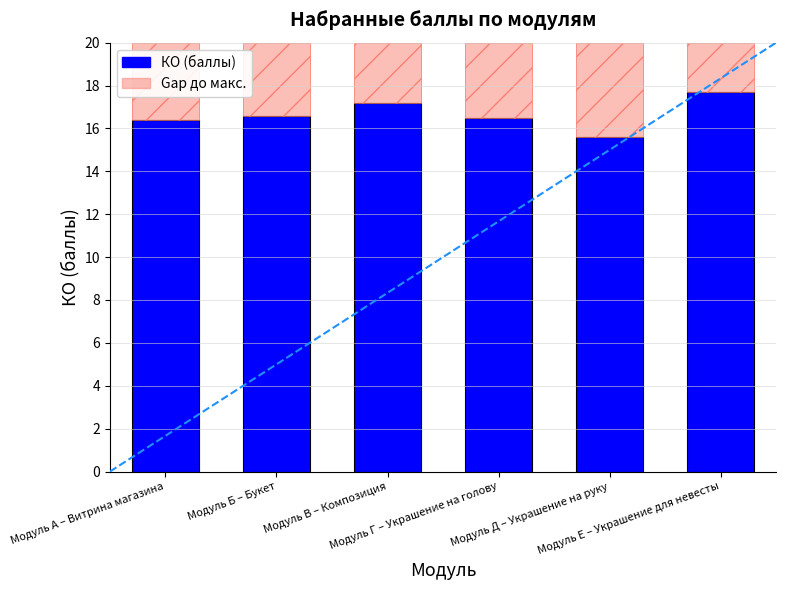

Is it true that Gap equals 2.3 at Модуль Е – Украшение для невесты?

True